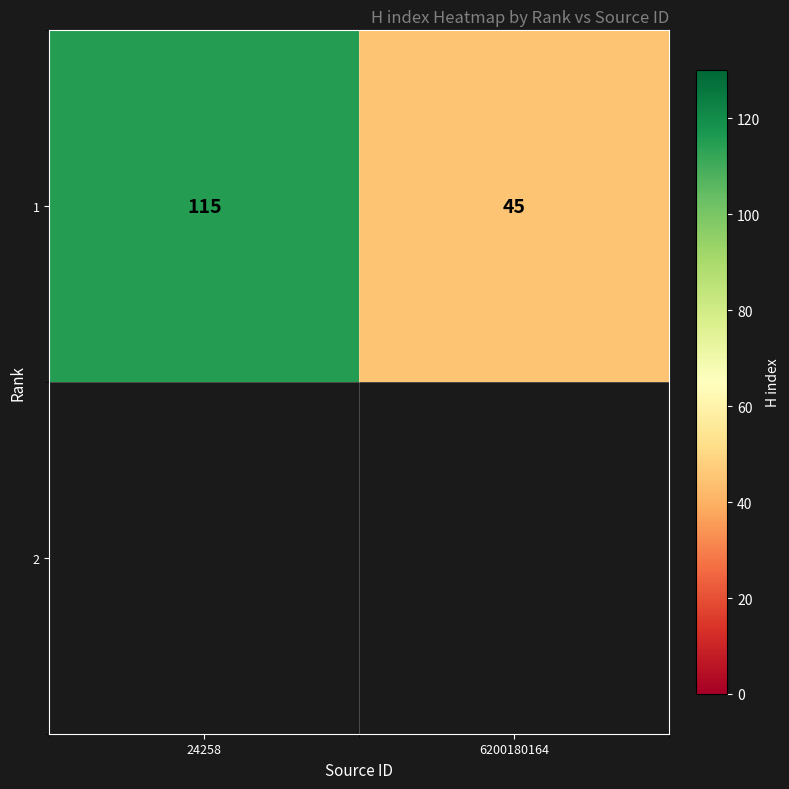

Rank the categories by value from lowest to highest.

6200180164, 24258